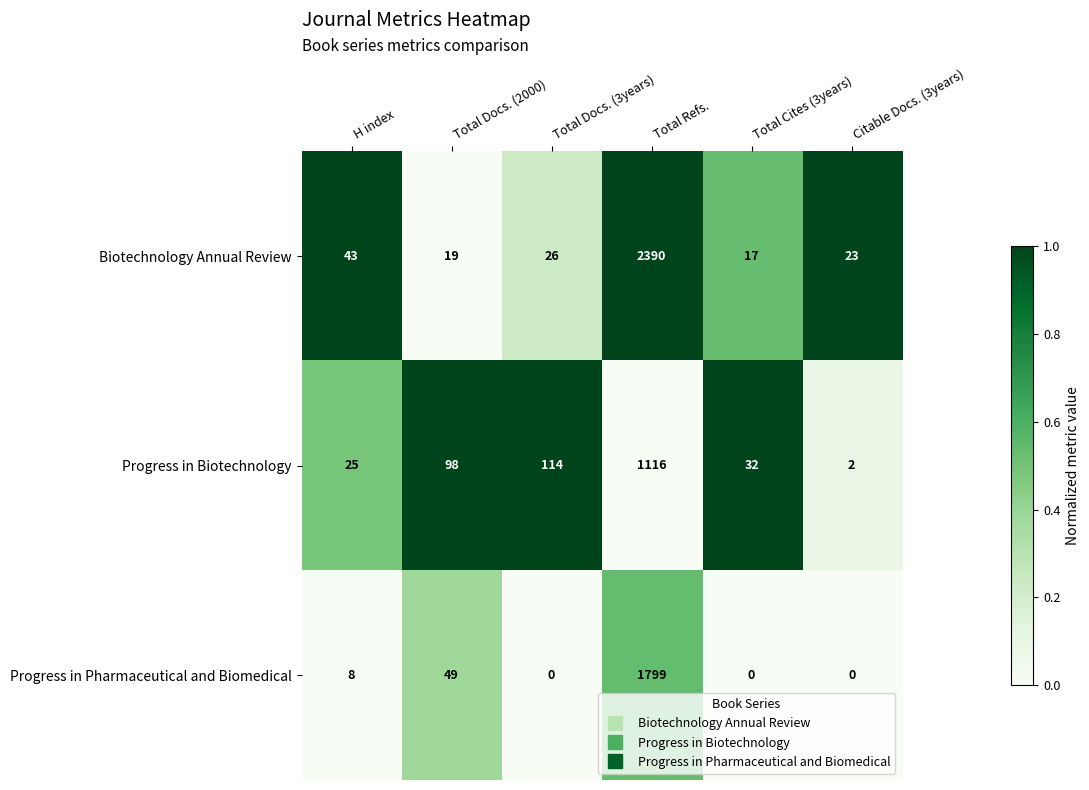

Which series has the largest range (max minus min)?

Biotechnology Annual Review